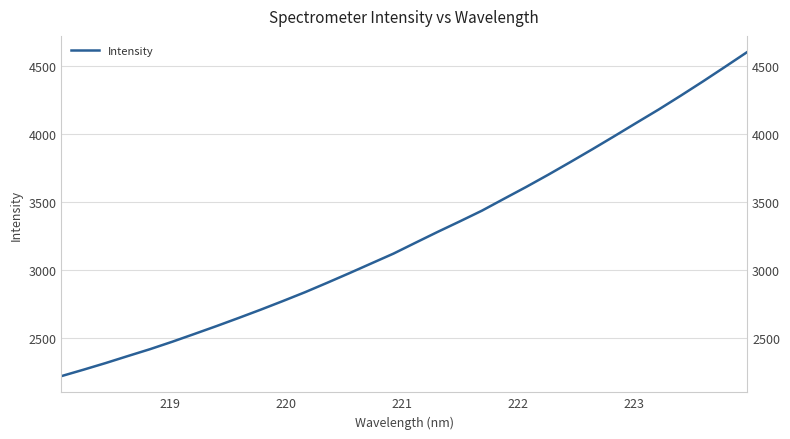

Does the chart display data point markers on the line(s)?

No